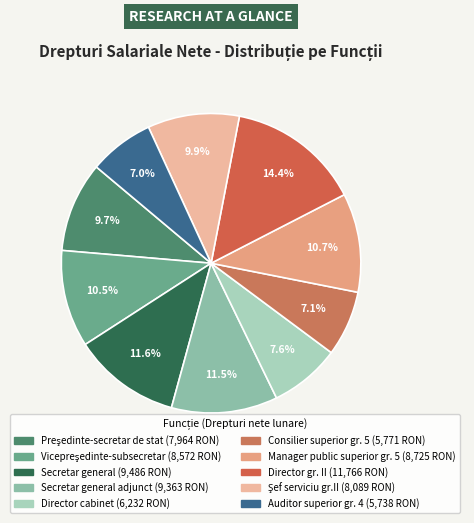

How many segments does this pie chart have?

10